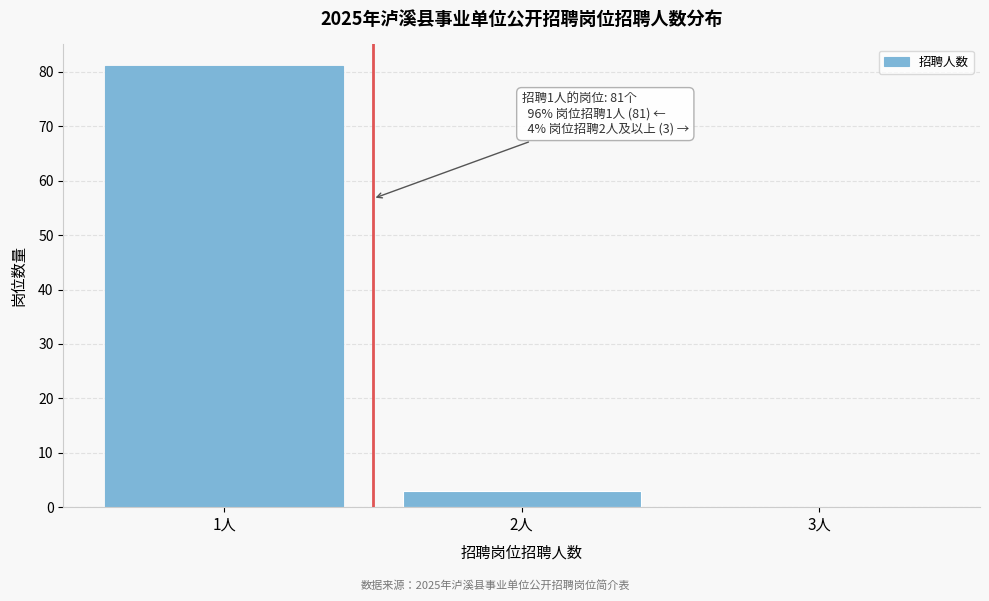

Which range on the x-axis has the tallest bar?

0.5 to 1.5